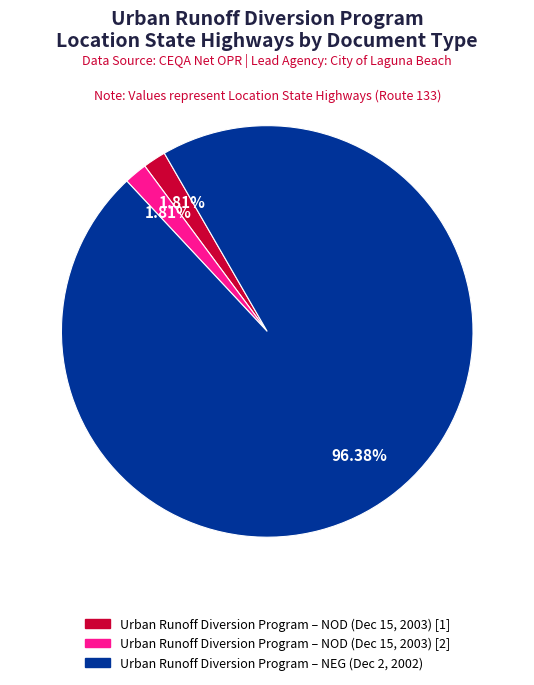

Is there any slice that represents more than half of the pie?

Yes